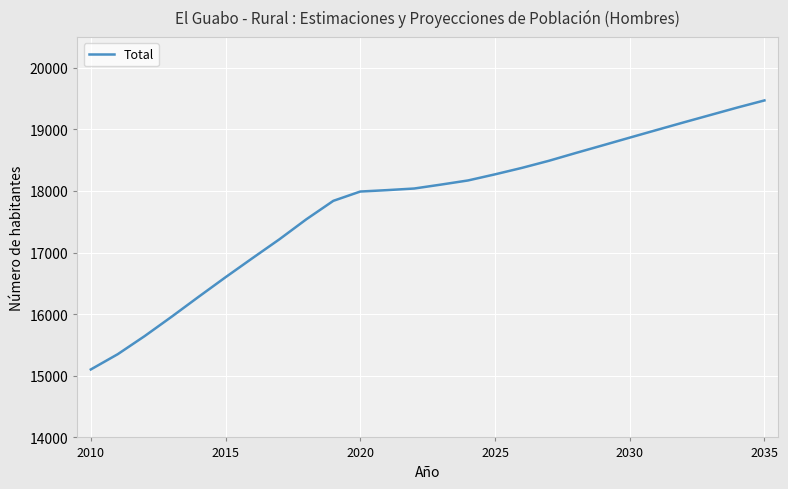

What is the smallest value displayed?

15103